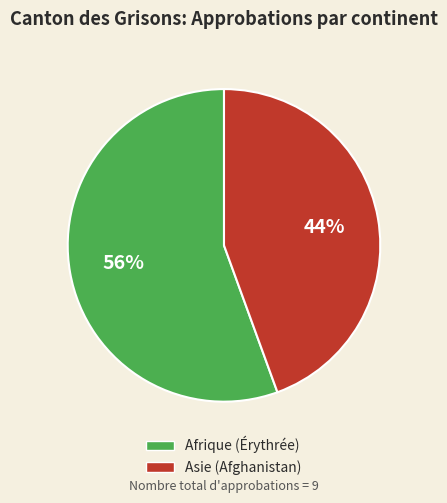

Is there a majority slice in this chart?

Yes